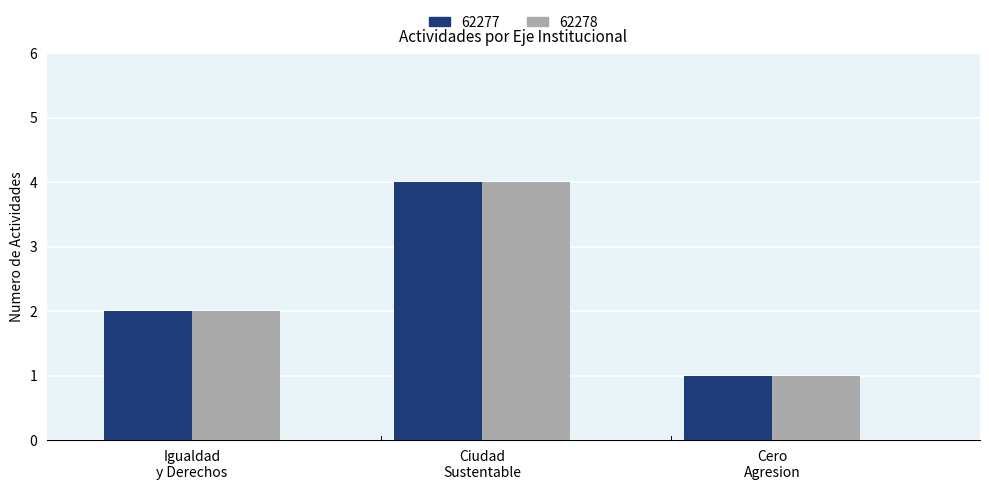

At which label is 62278 closest to 2?

Igualdad
y Derechos